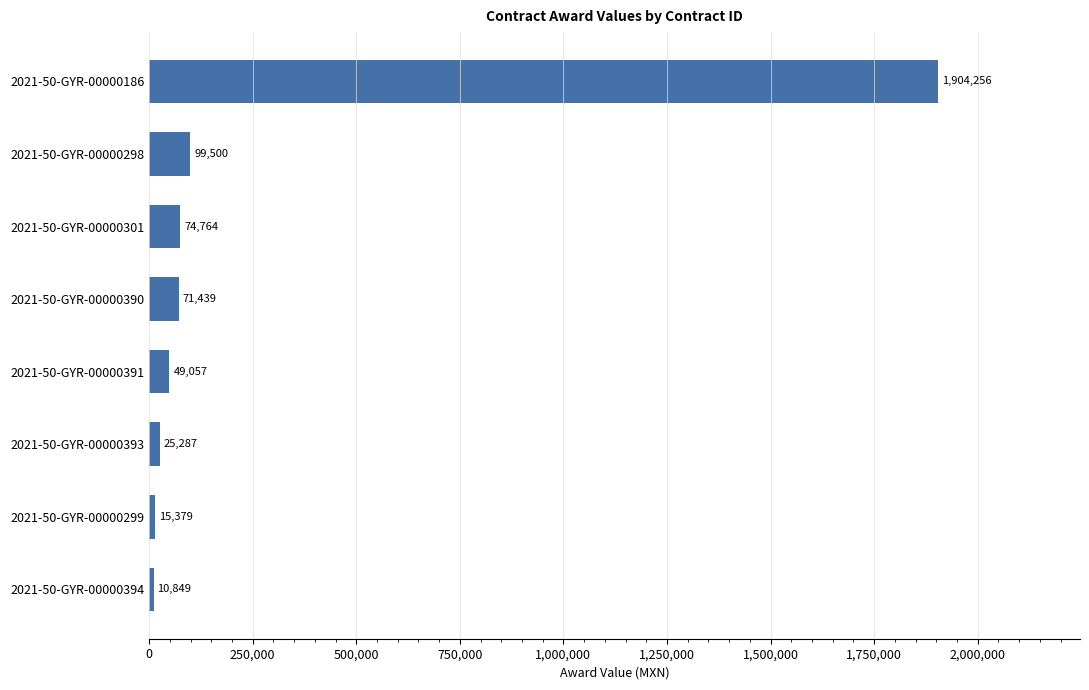

Which category has the highest value across all series?

2021-50-GYR-00000186